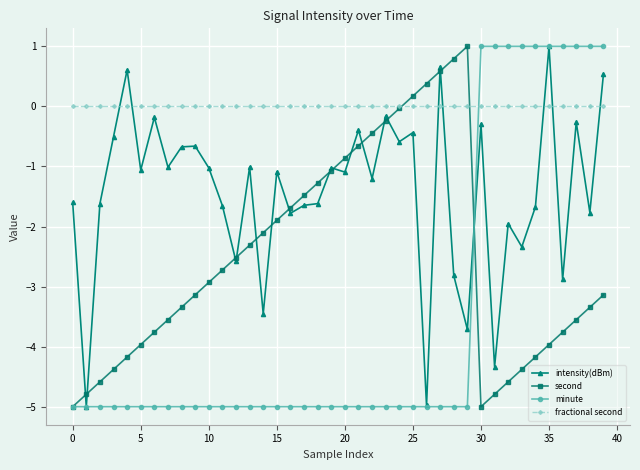

Which series has the largest total across all categories?

fractional second